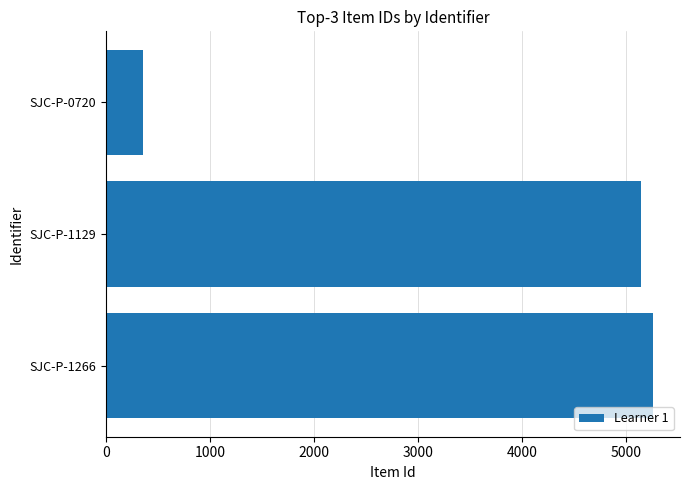

How many bars are there in total?

3